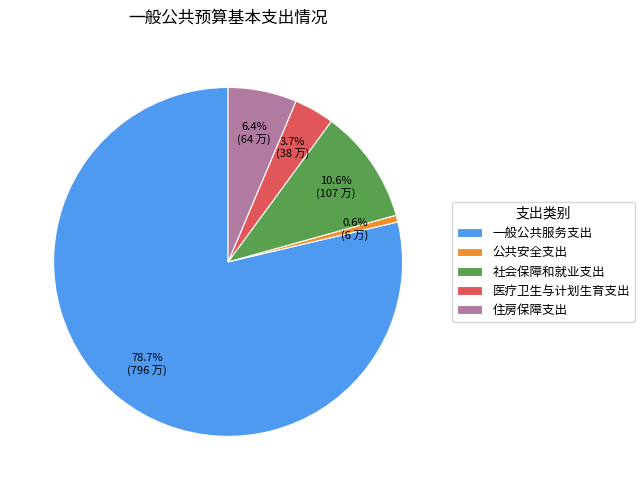

How many segments does this pie chart have?

5